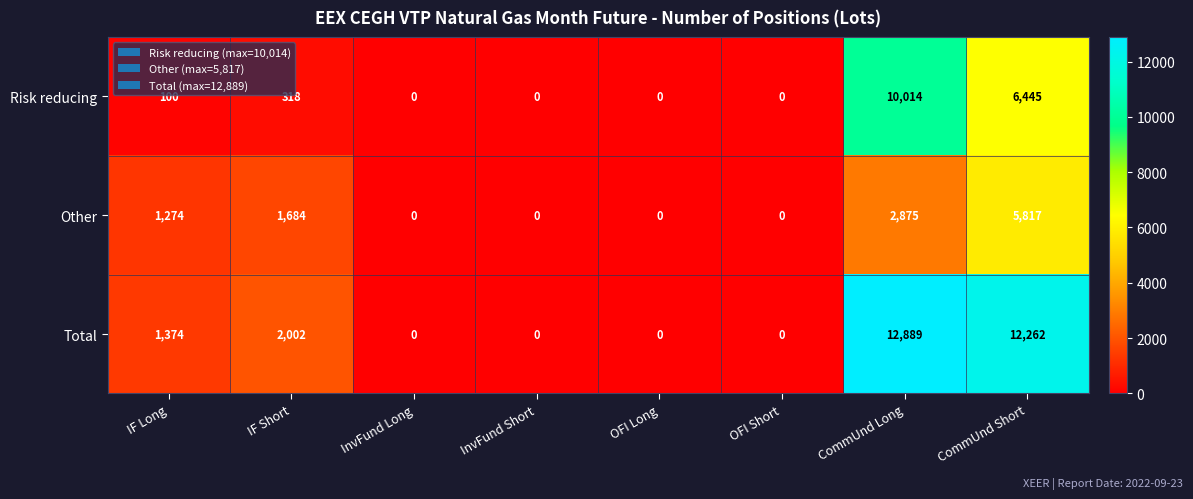

Reading right to left, list all the values displayed in this chart.

Risk reducing: 6445	10014	0	0	0	0	318	100
Other: 5817	2875	0	0	0	0	1684	1274
Total: 12262	12889	0	0	0	0	2002	1374